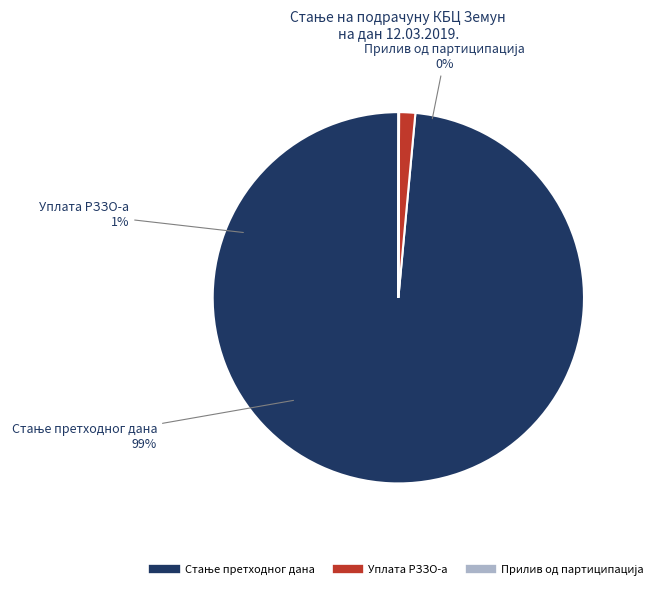

Which category has the biggest portion of the pie?

Стање претходног дана